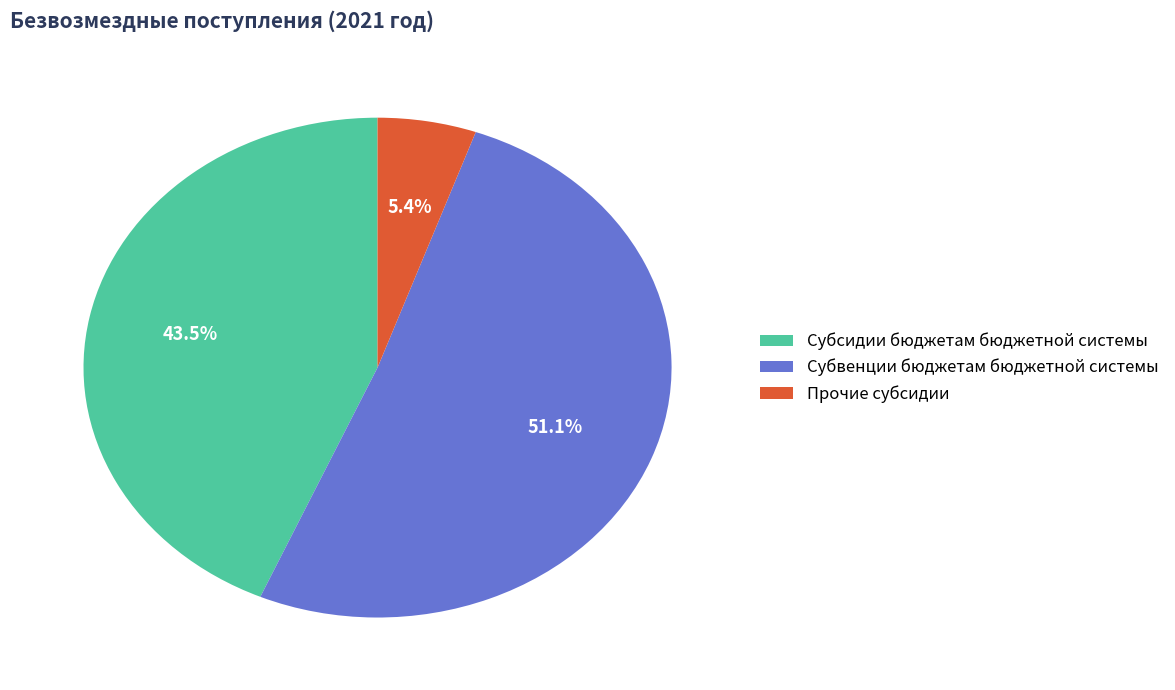

To the nearest percent, what is the difference between the largest and smallest slice percentages?

46%